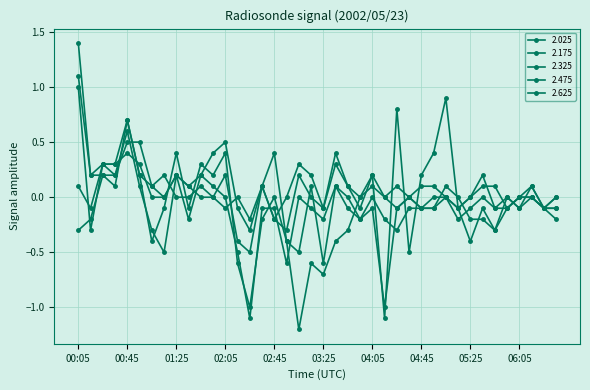

Where is 2.175 nearest to the value 0?

02:45